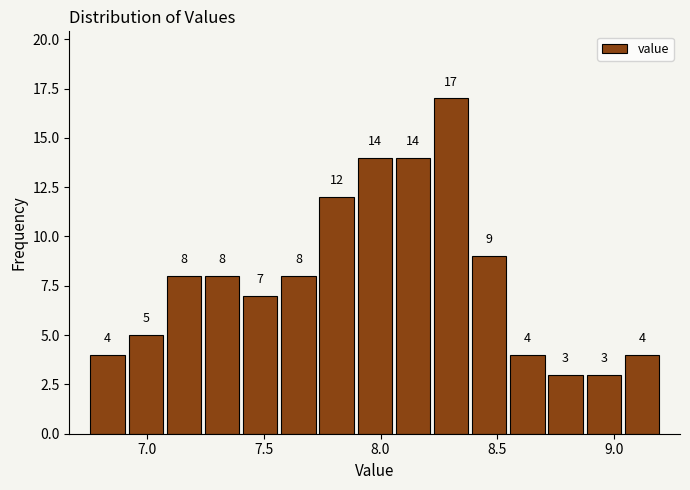

Around what value on the x-axis is the tallest bar? Give the approximate position of its centre, as read against the axis.

8.30